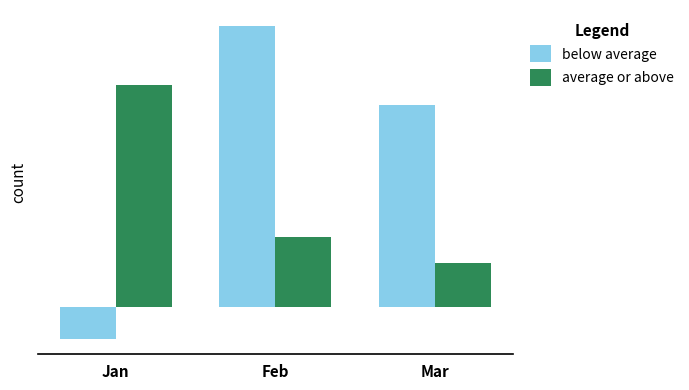

At which label is average or above closest to 0?

Mar